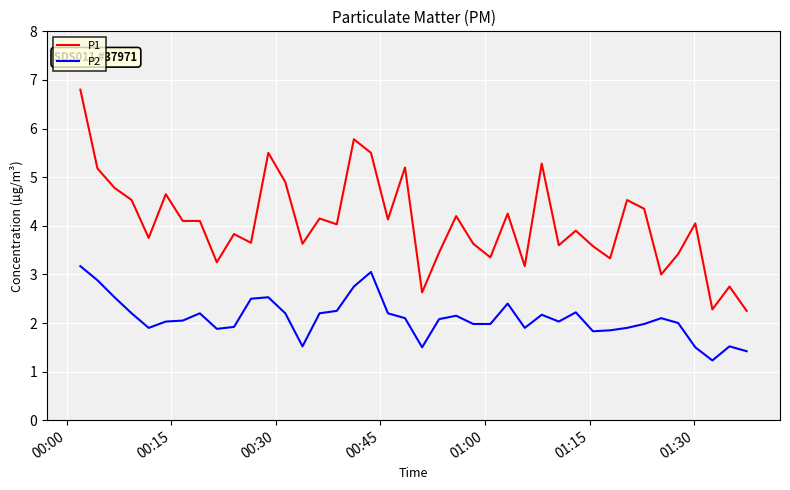

Which series has the widest spread of values?

P1